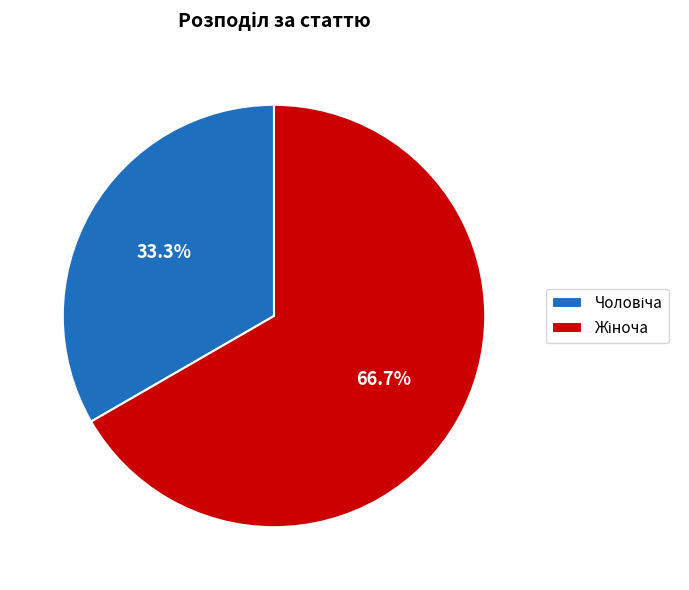

Is there any slice that represents more than half of the pie?

Yes